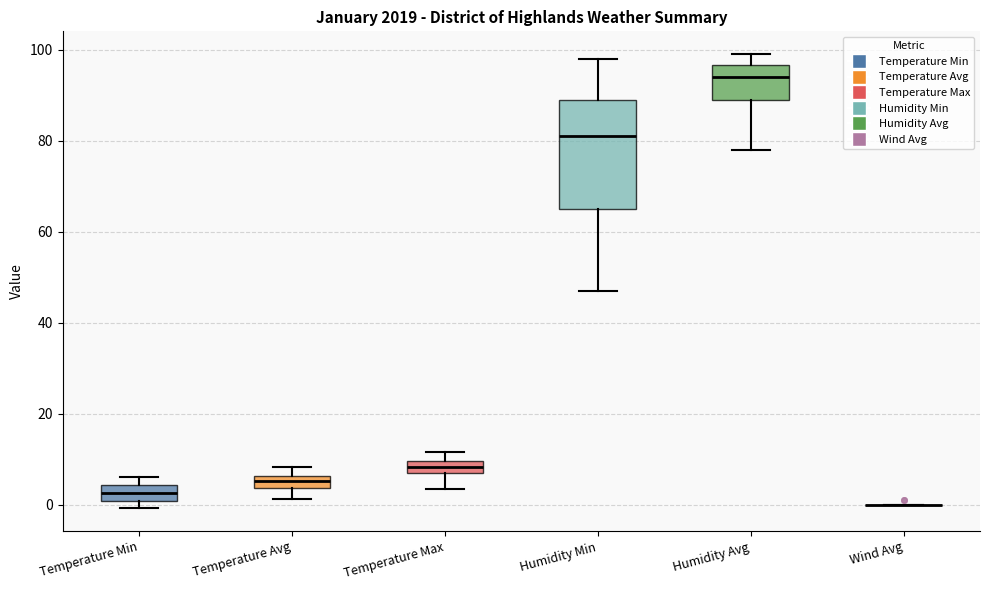

Where does the lower whisker of the box for Humidity Avg end on the y-axis? The values are not printed on the chart, so give them approximately, as read against the axis.

78